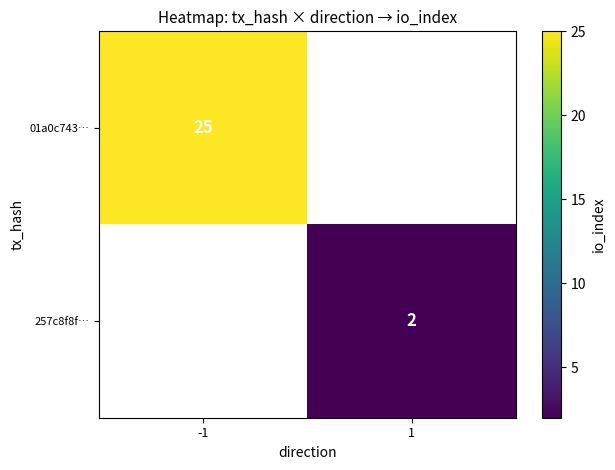

Is it true that 01a0c743… equals 25 at -1?

True